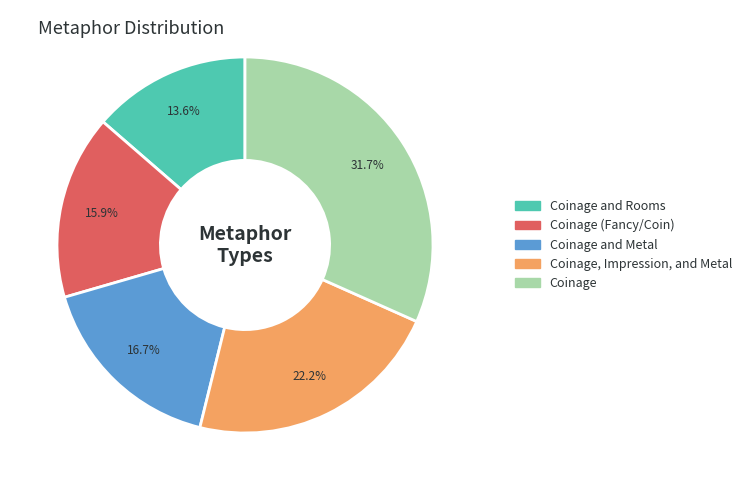

What percentage is the Coinage, Impression, and Metal slice, to the nearest percent?

22%